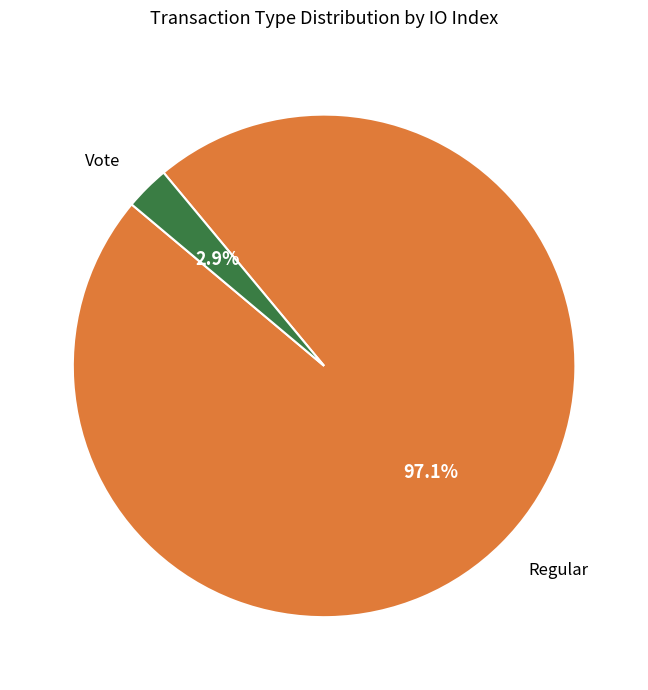

Combined, do Vote and Regular account for over 50%?

Yes